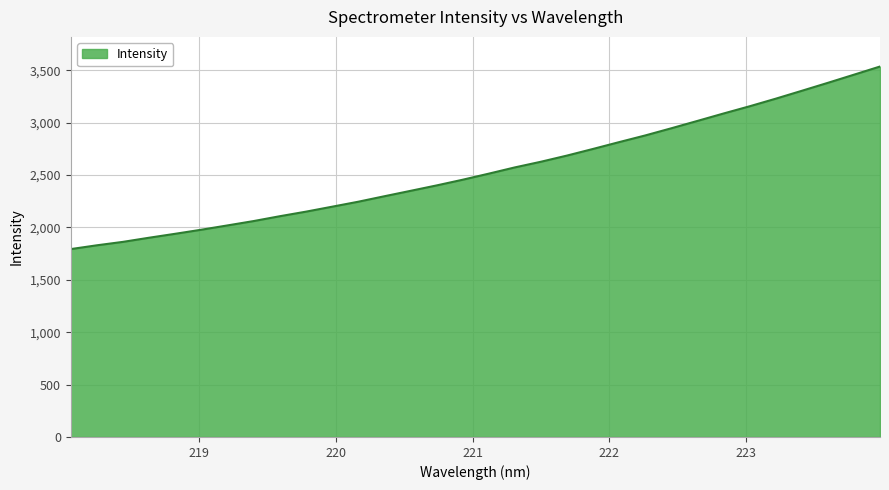

What is the maximum value shown in the chart?

3536.7